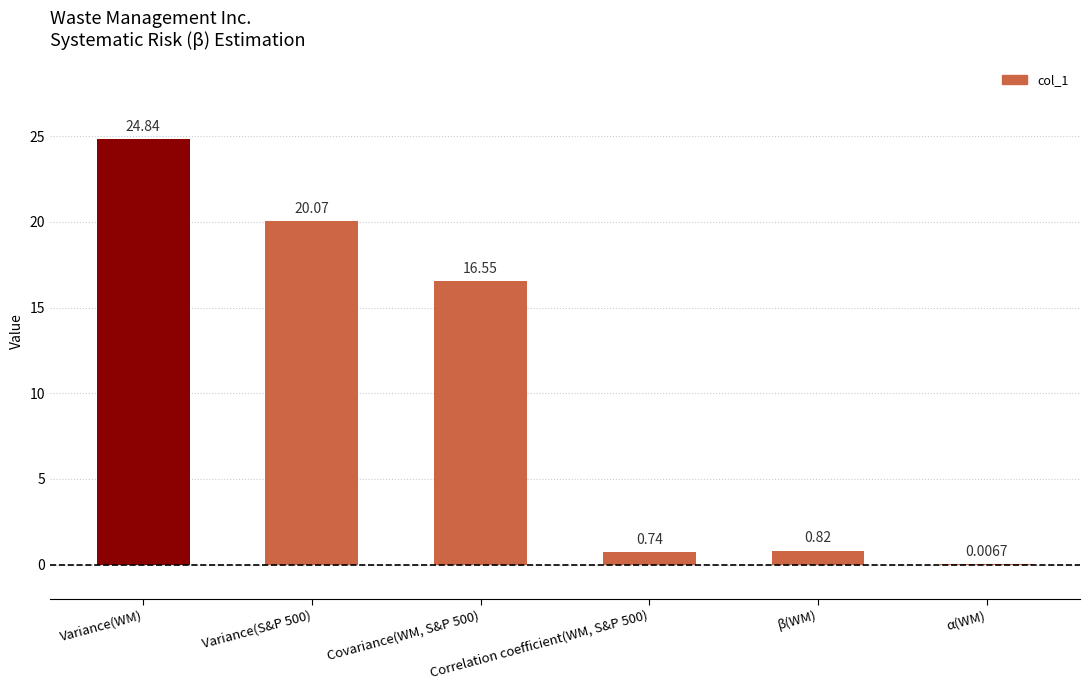

Where does the data first go above 16?

Variance(WM)